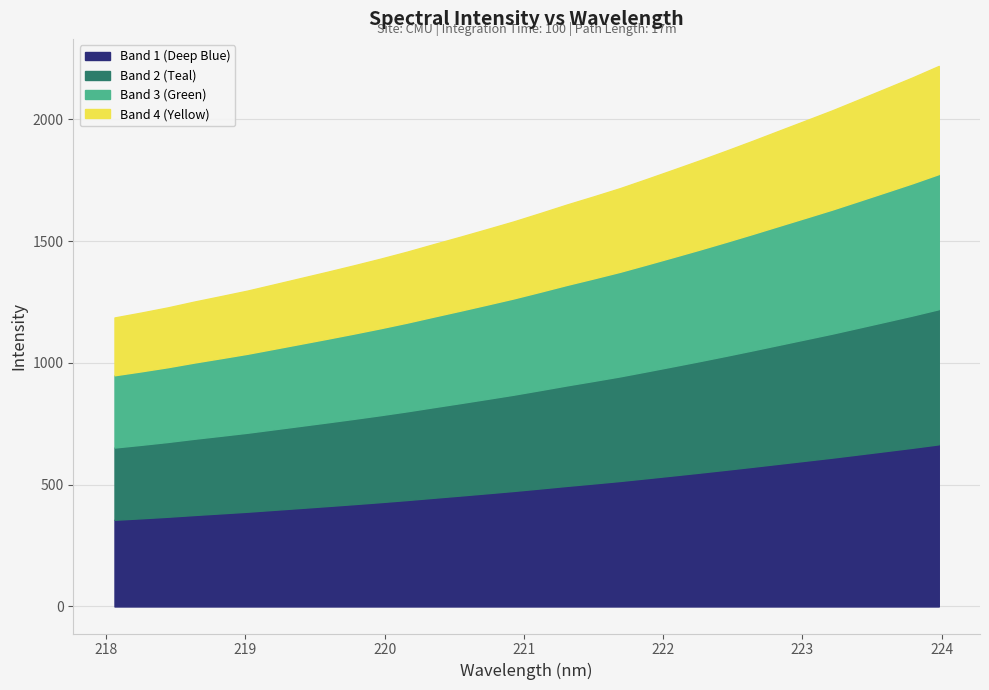

Between 223.408 and 223.2172, which is larger?

223.408